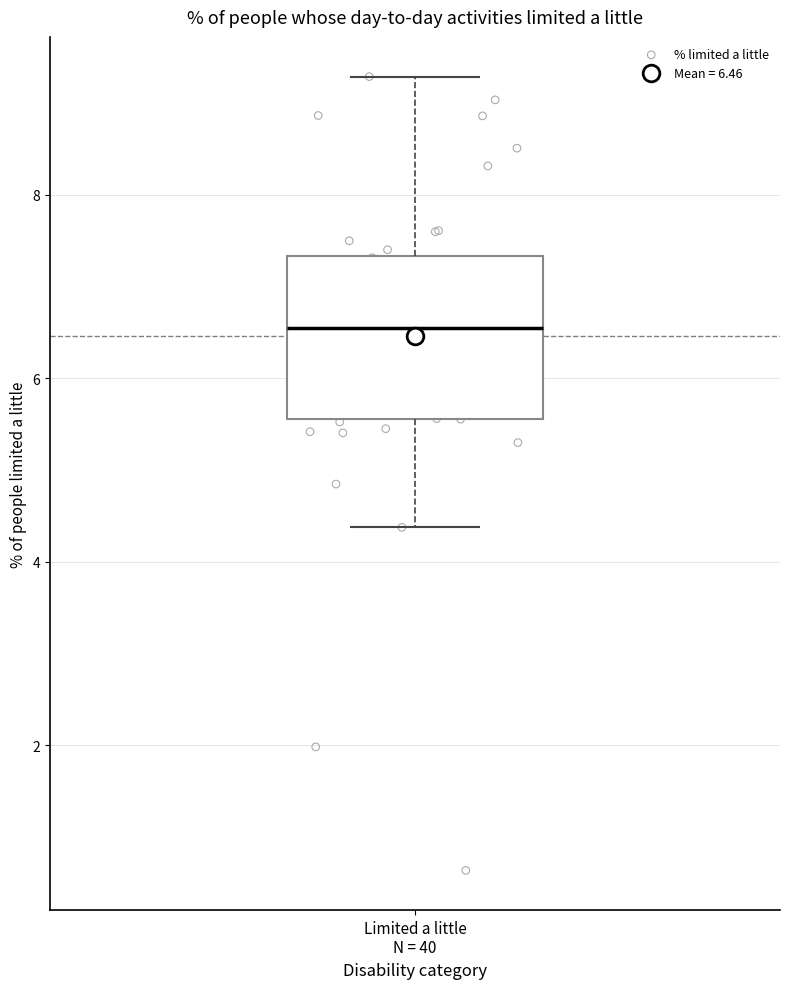

Read this box plot against the y-axis: the position of the median line, the range covered by the box, and the ends of both whiskers. The values are not printed on the chart, so give them approximately, as read against the axis.

median 6.6, box 5.6 to 7.4, whiskers 4.4 to 9.2